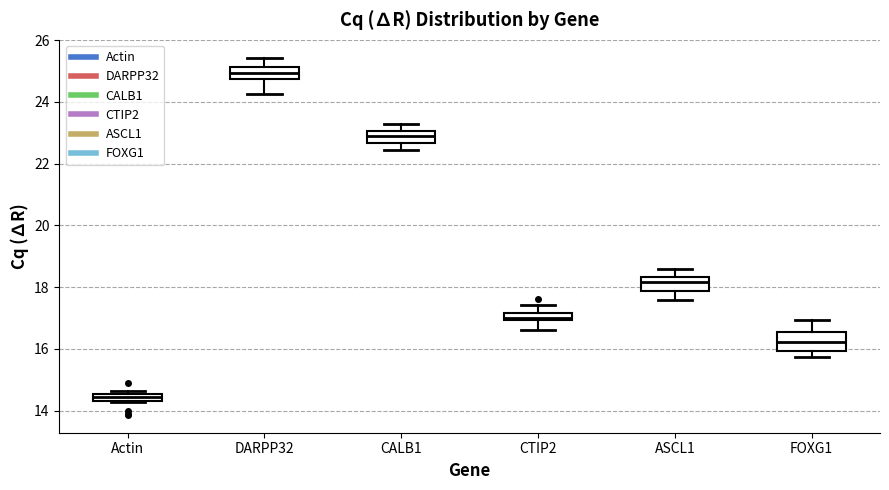

Where does the lower whisker of the box for DARPP32 end on the y-axis? The values are not printed on the chart, so give them approximately, as read against the axis.

24.2